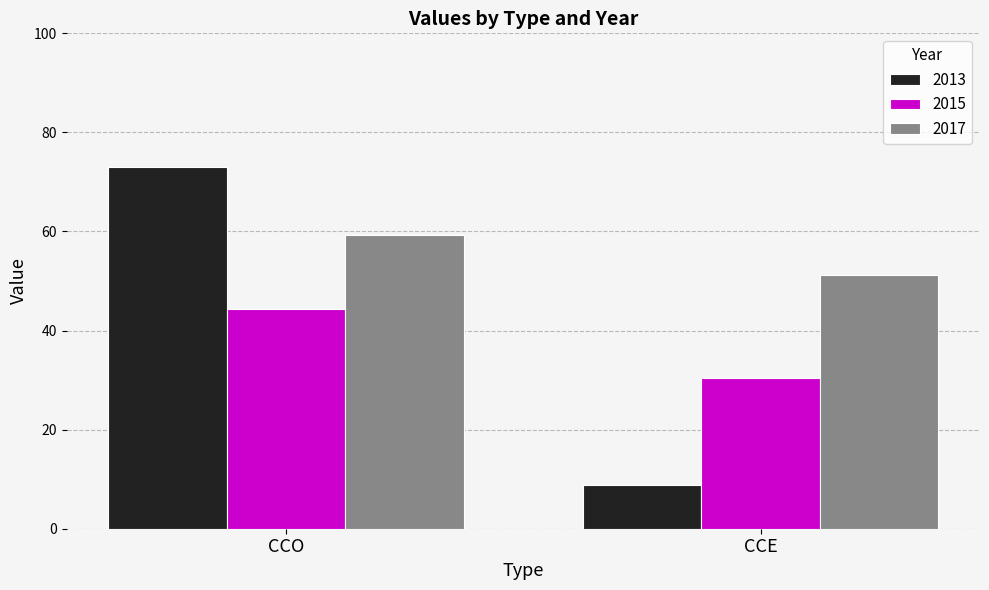

What is the approximate value of 2013 at CCE?

8.7